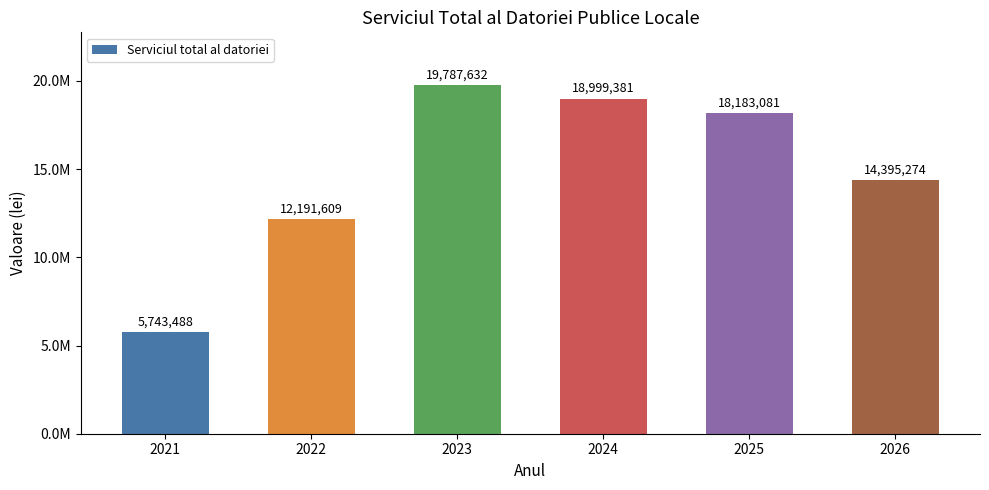

What is the sum of the values at 2021 and 2023?

25531119.9